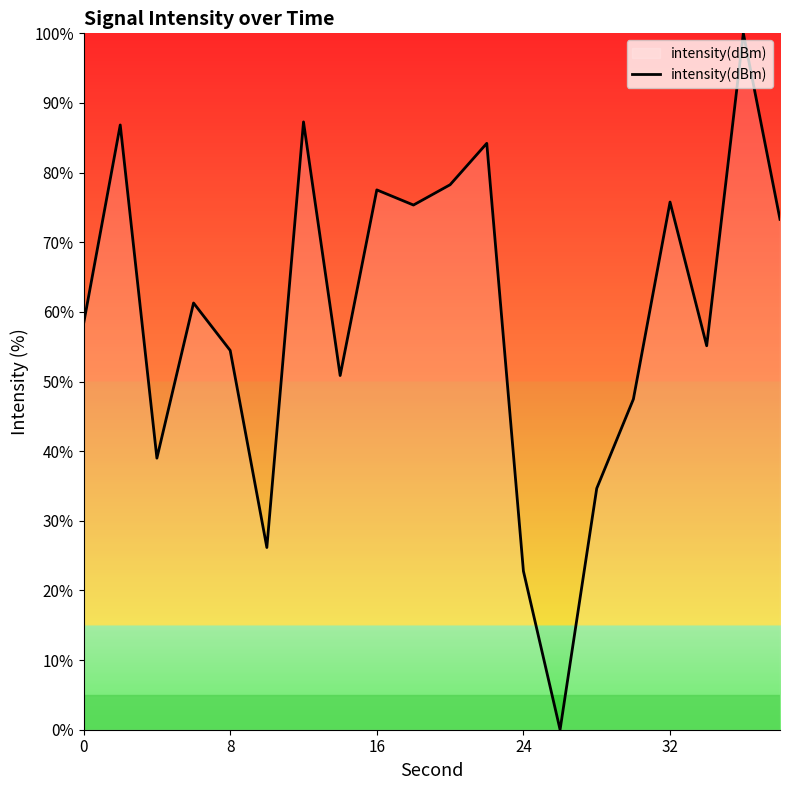

What is the greatest value displayed?

100.0